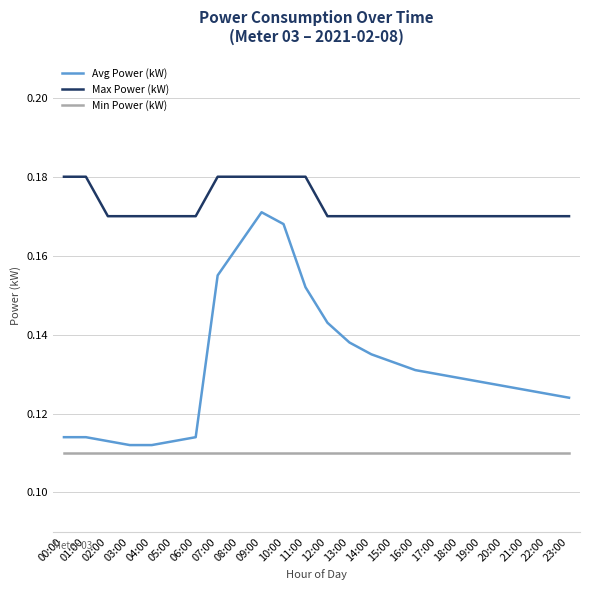

What position from the left is 23:00?

24